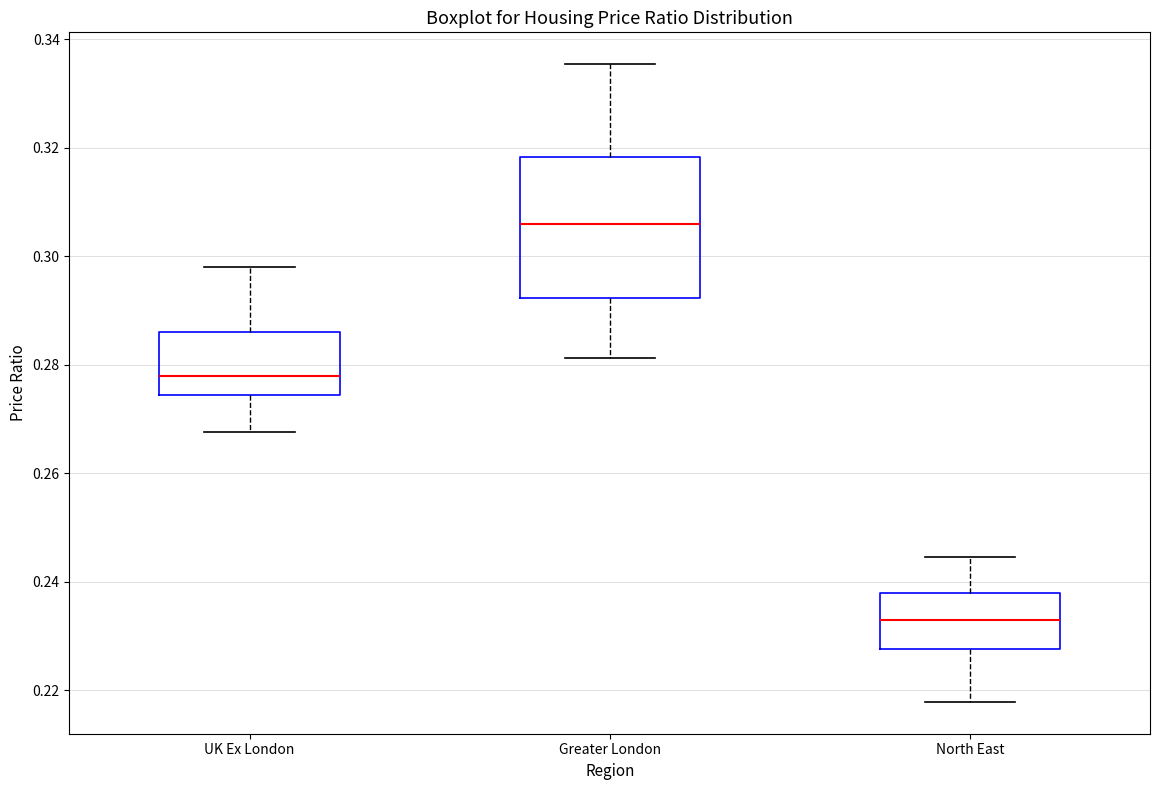

Where does the median line of the box for UK Ex London sit on the y-axis? The values are not printed on the chart, so give them approximately, as read against the axis.

0.278